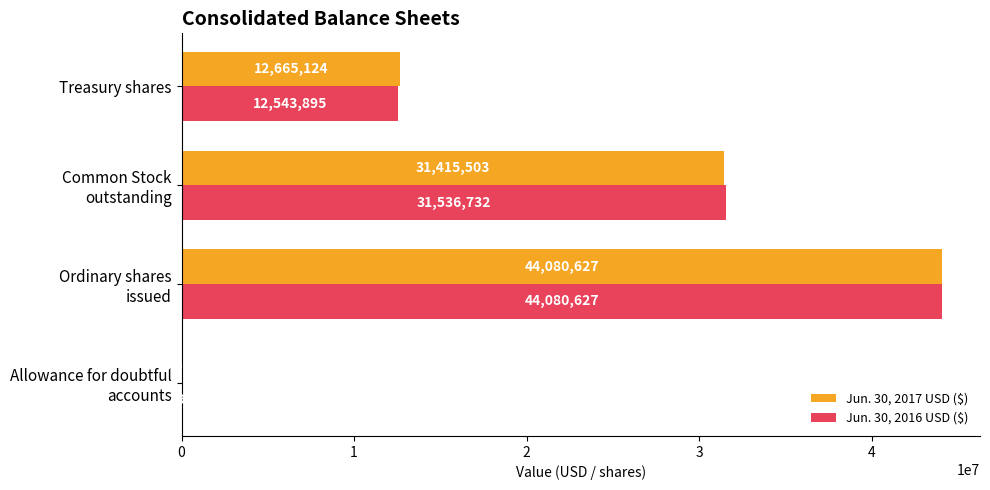

Which series has the largest range (max minus min)?

Jun. 30, 2016 USD ($)